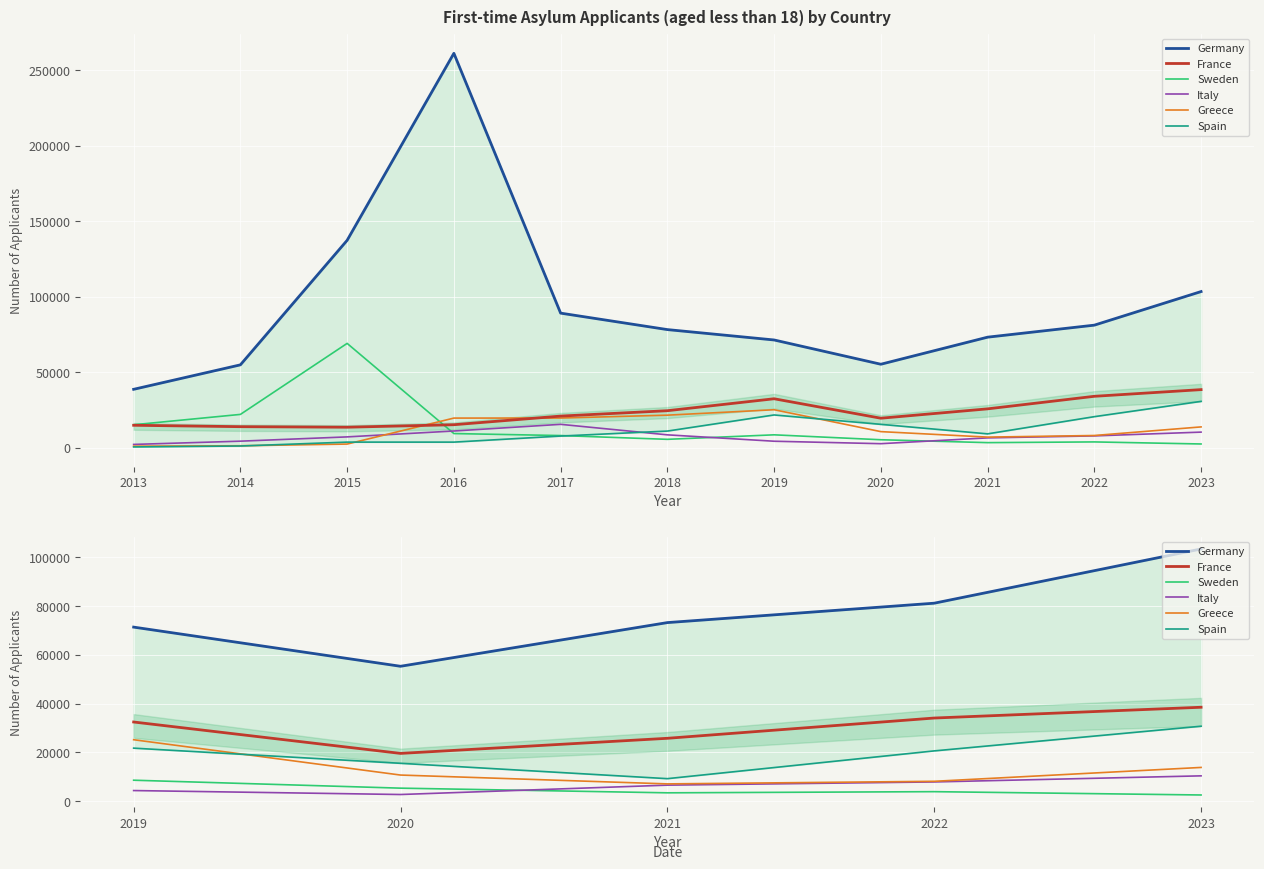

What is the average value of the Sweden series?

4705